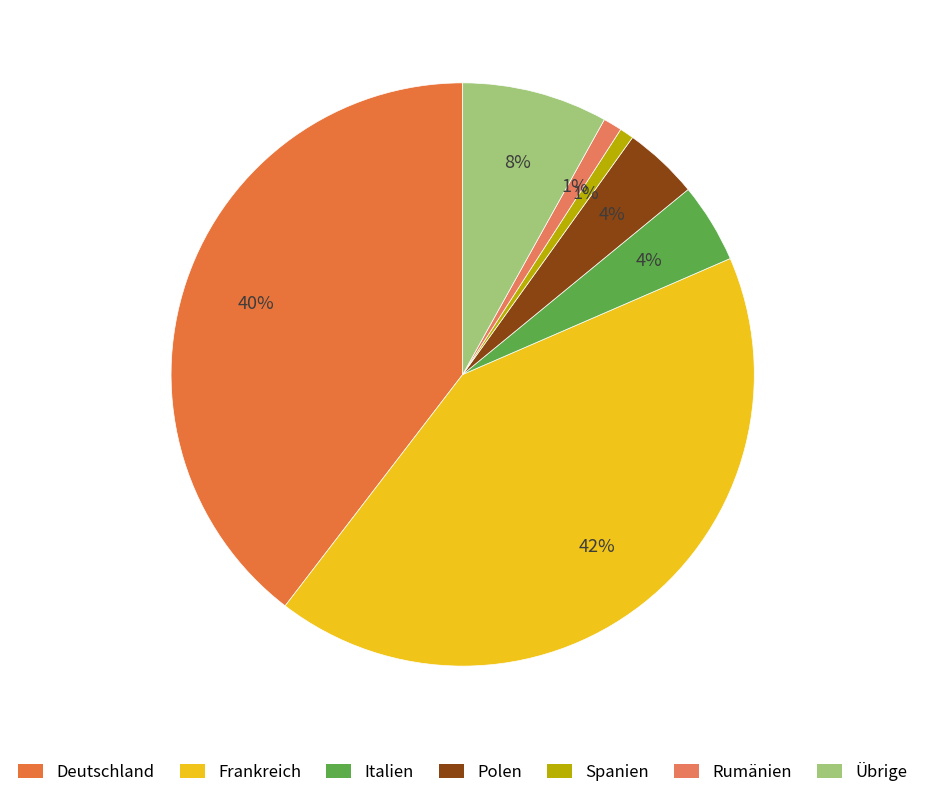

Count the number of slices in the pie.

7